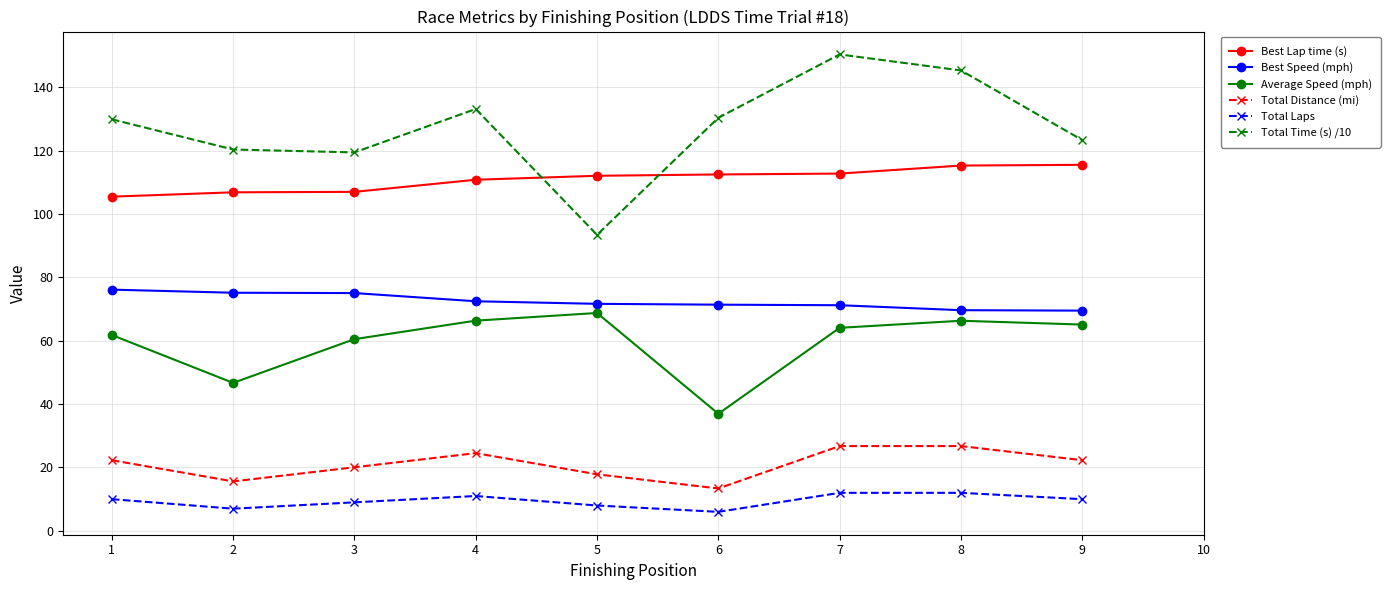

Does the chart have visible grid lines?

Yes